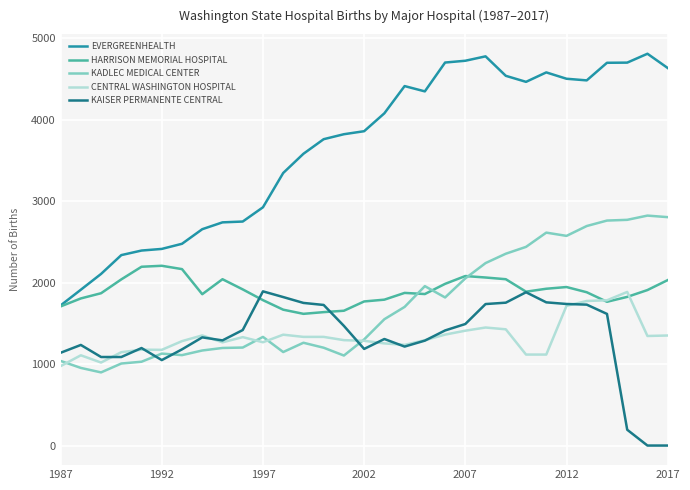

Which series has the largest total across all categories?

EVERGREENHEALTH